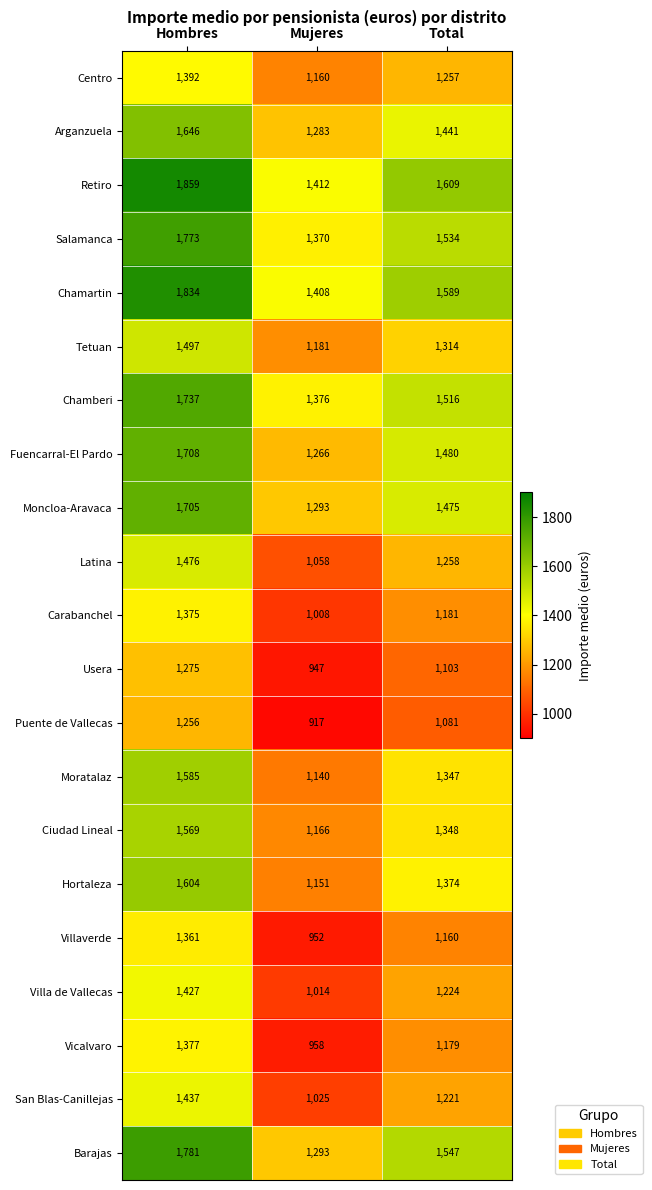

Is it true that Villaverde equals 480 at Hombres?

False